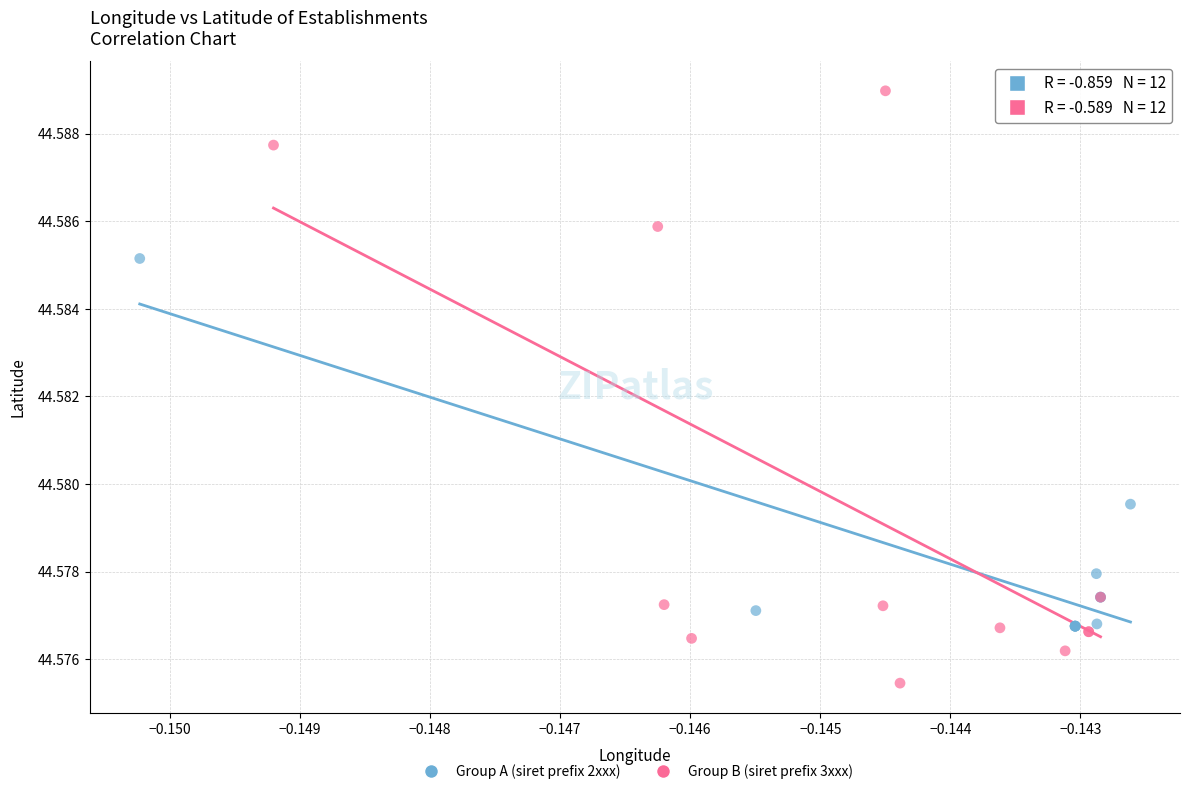

Which series contains the highest Y value?

Group B (siret prefix 3xxx)